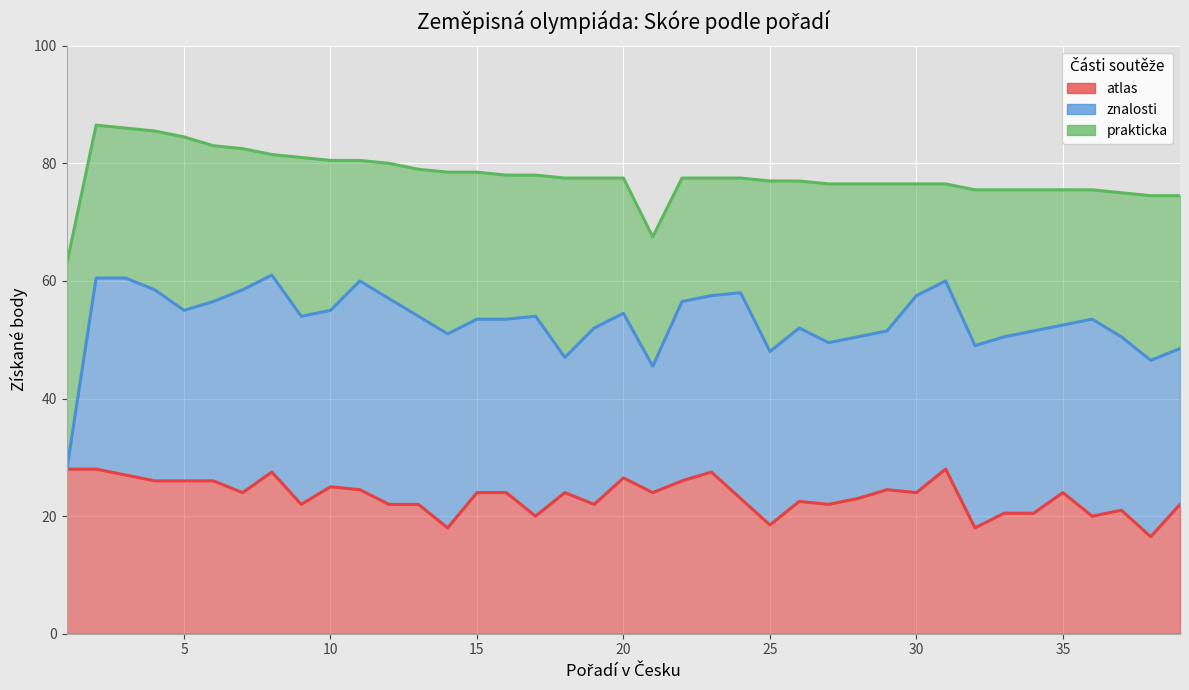

At 25, list the series in order from smallest to largest.

atlas, prakticka, znalosti